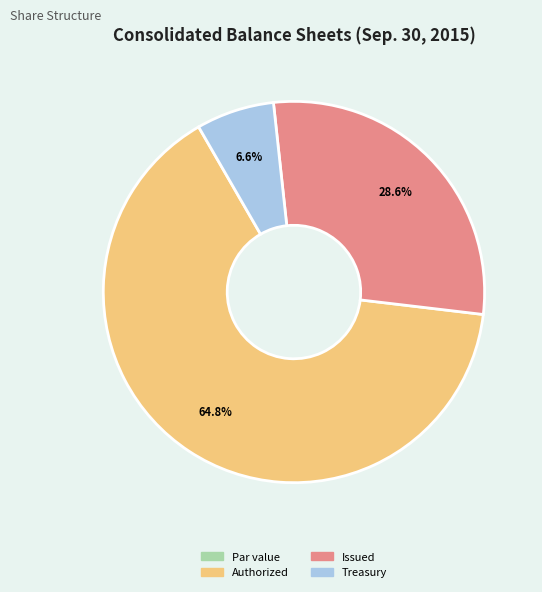

Is there any slice that represents more than half of the pie?

Yes